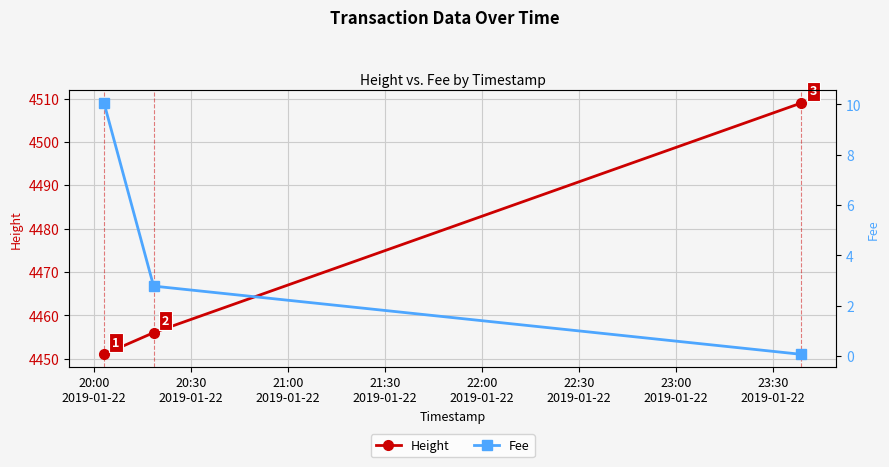

What is the value of the Height point at the 1st from the left?

4451